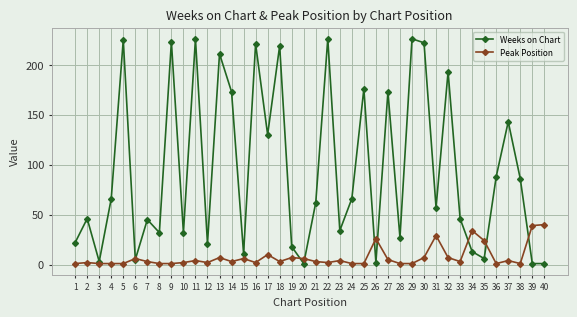

True or false: Weeks on Chart and Peak Position cross at least once.

True